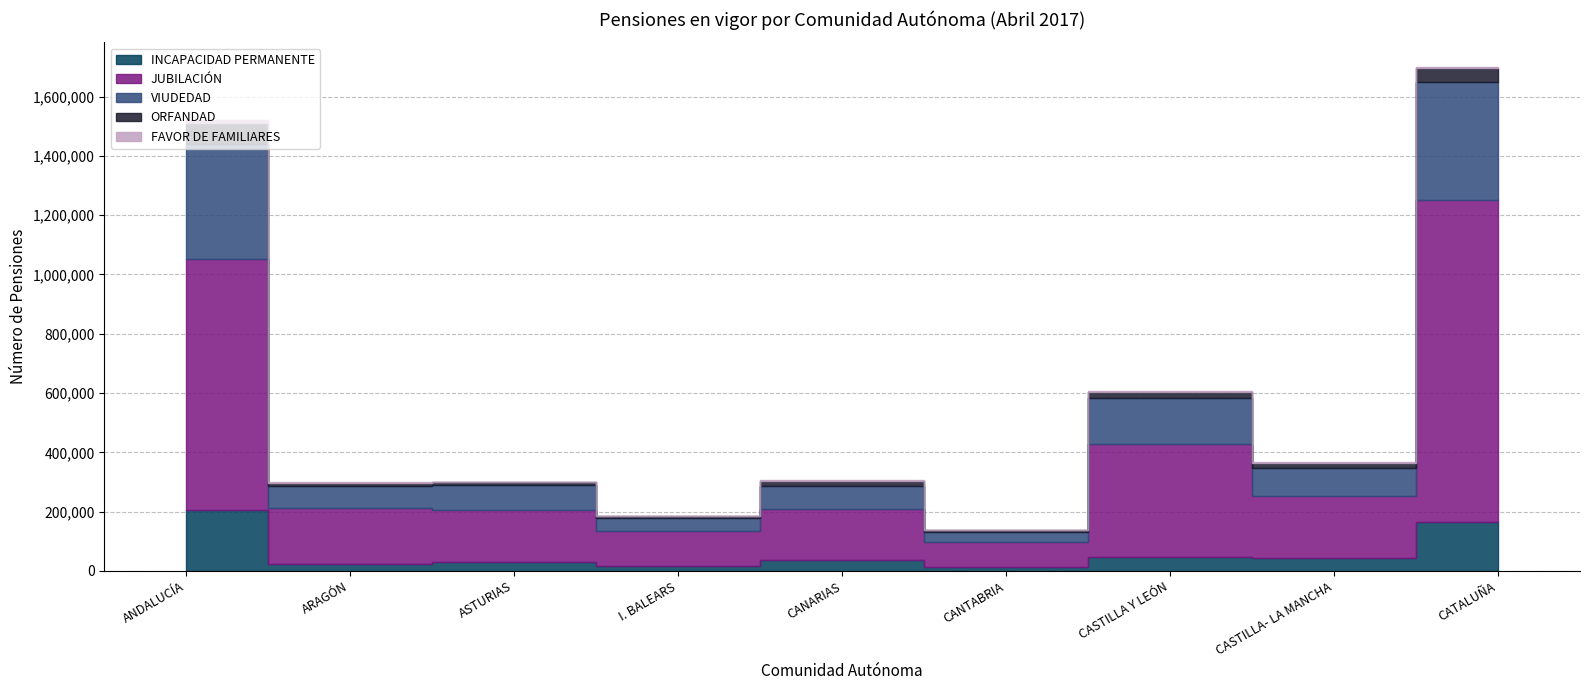

Reading left to right, what are all the values shown in this chart?

INCAPACIDAD PERMANENTE: 206107	23666	30899	17627	38007	13457	45848	42780	165420
JUBILACIÓN: 846608	188683	175820	117559	170408	83559	381221	209165	1087314
VIUDEDAD: 388869	75711	83417	44183	78968	35635	156865	96726	395420
ORFANDAD: 70011	9449	8984	6329	16827	4606	19773	15118	48582
FAVOR DE FAMILIARES: 9598	918	1639	133	1986	1209	3718	2409	1412